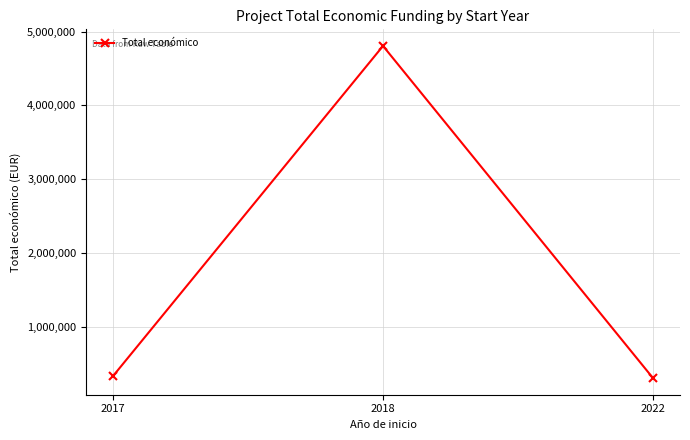

Reading right to left, extract all data points from this chart.

299913	4805923	327744